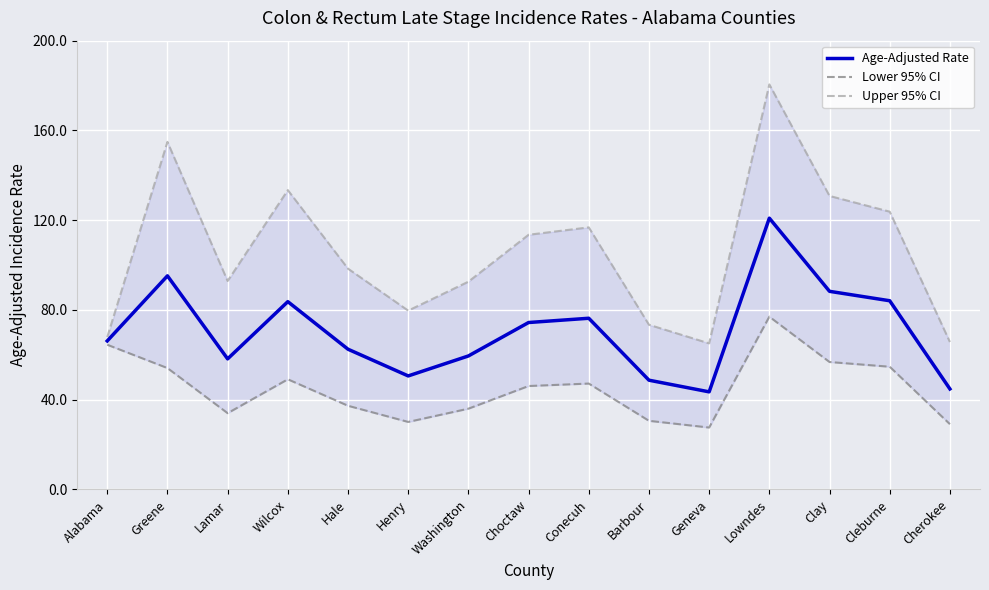

What is the label of the 13th point from the right?

Lamar